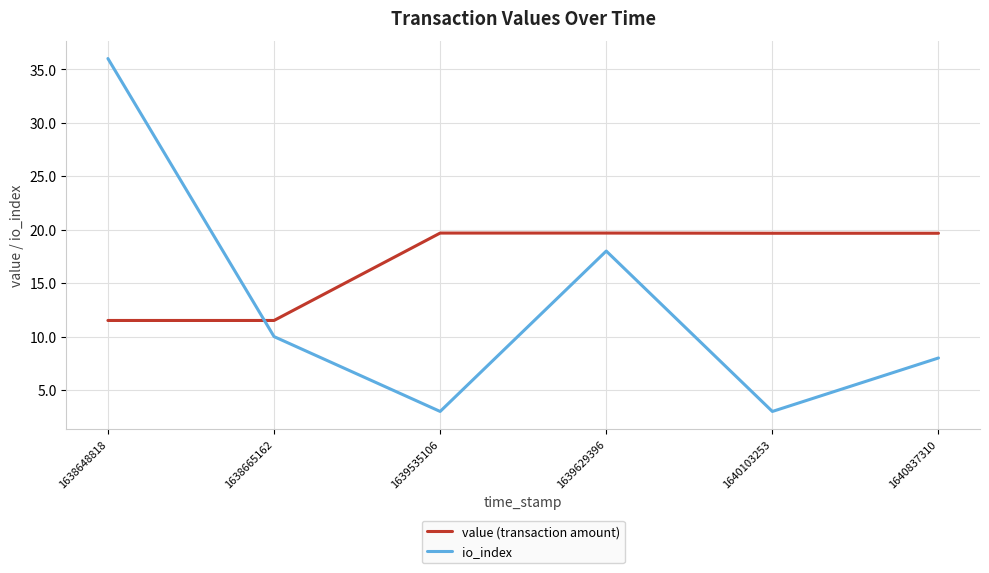

True or false: value (transaction amount) and io_index intersect in this chart.

True